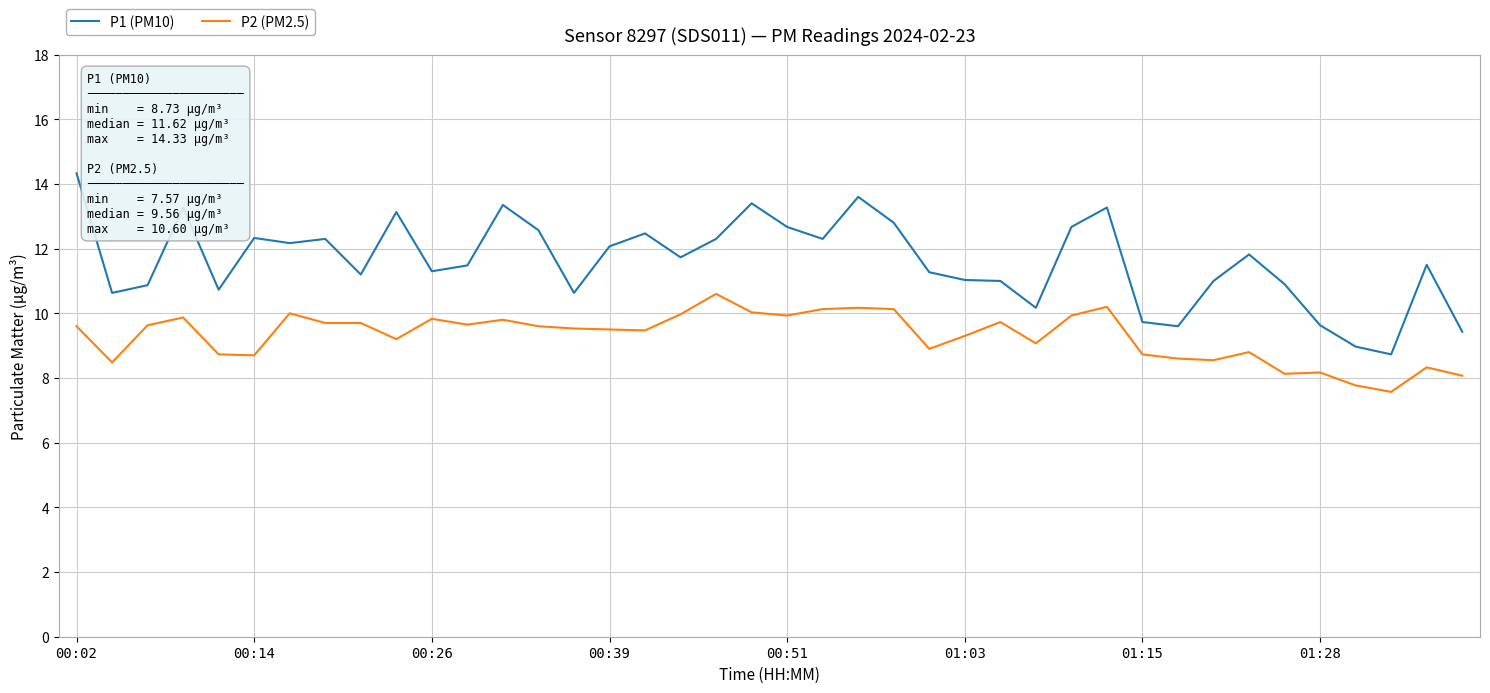

Which series has the largest total across all categories?

P1 (PM10)